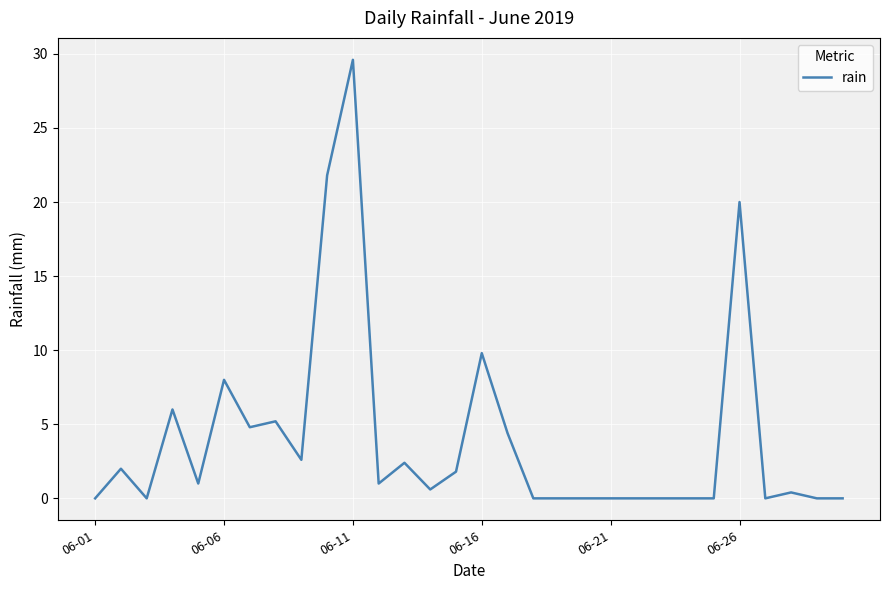

What is the maximum value shown in the chart?

29.6